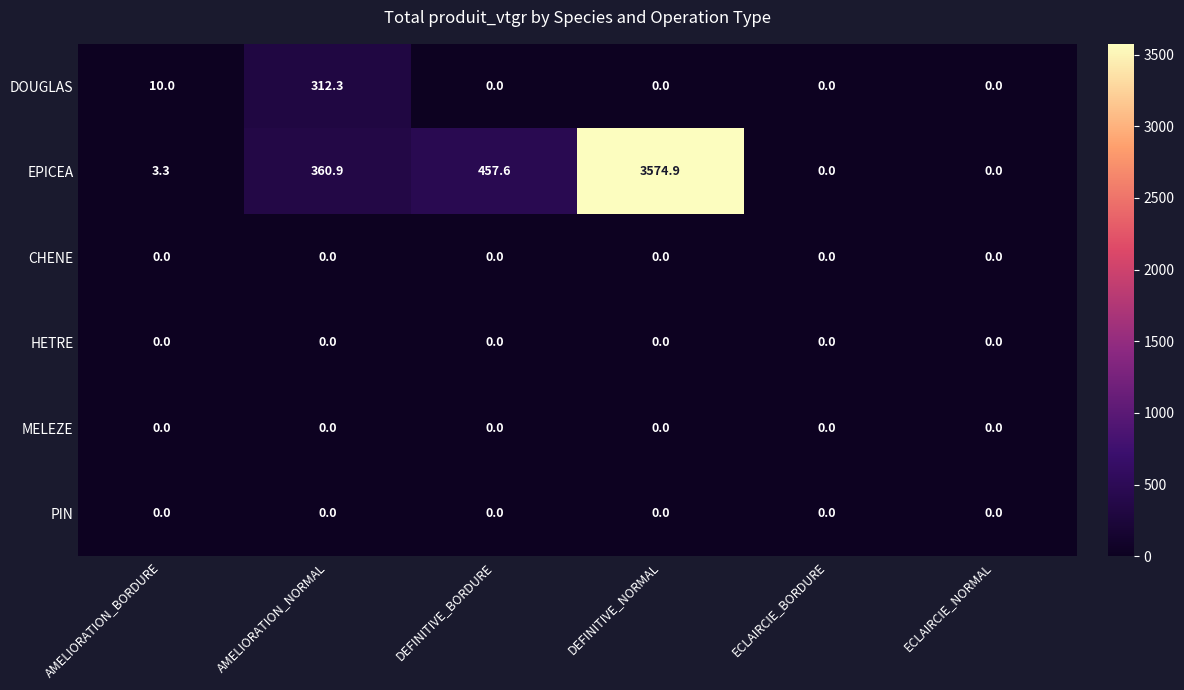

What is the difference between the EPICEA values at AMELIORATION_NORMAL and ECLAIRCIE_BORDURE?

360.9